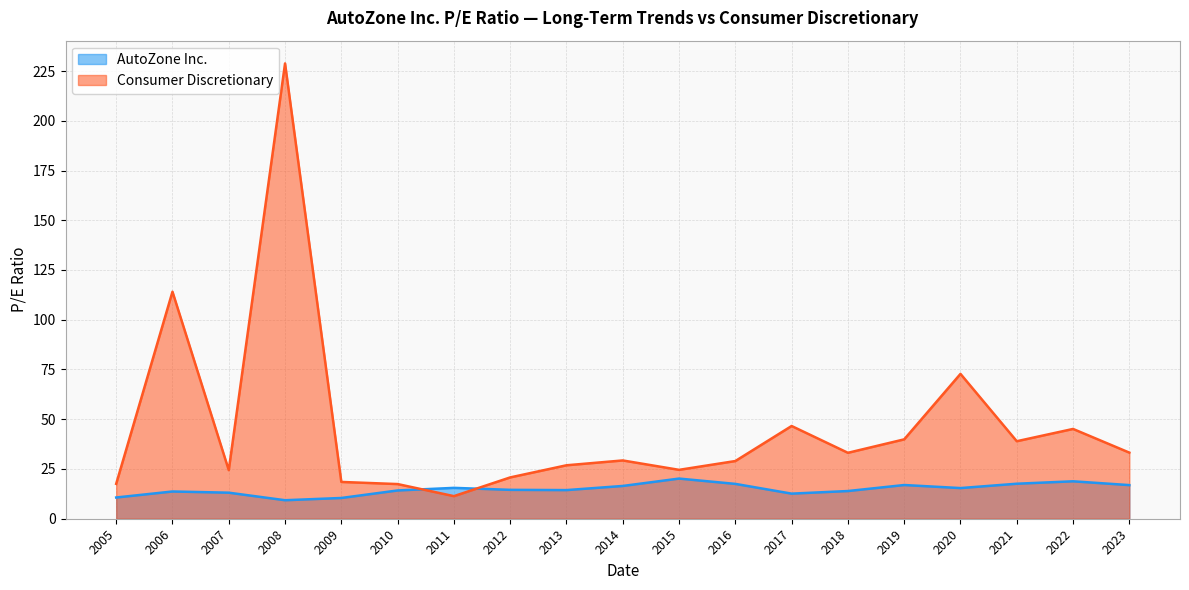

What is the value of the AutoZone Inc. point at the 5th from the left?

10.4